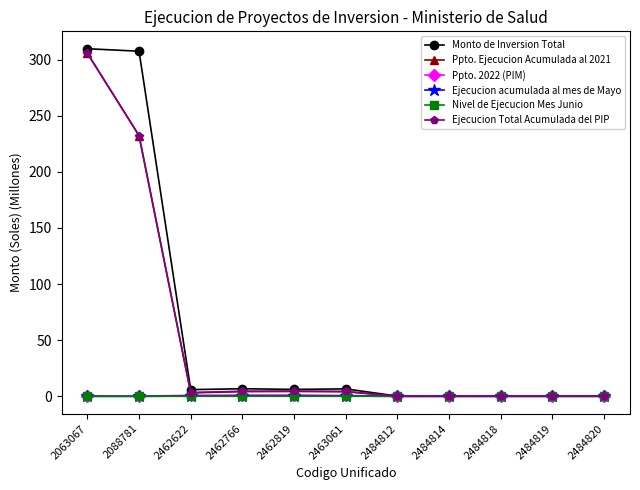

How many data points in Nivel de Ejecucion Mes Junio are above 0?

5